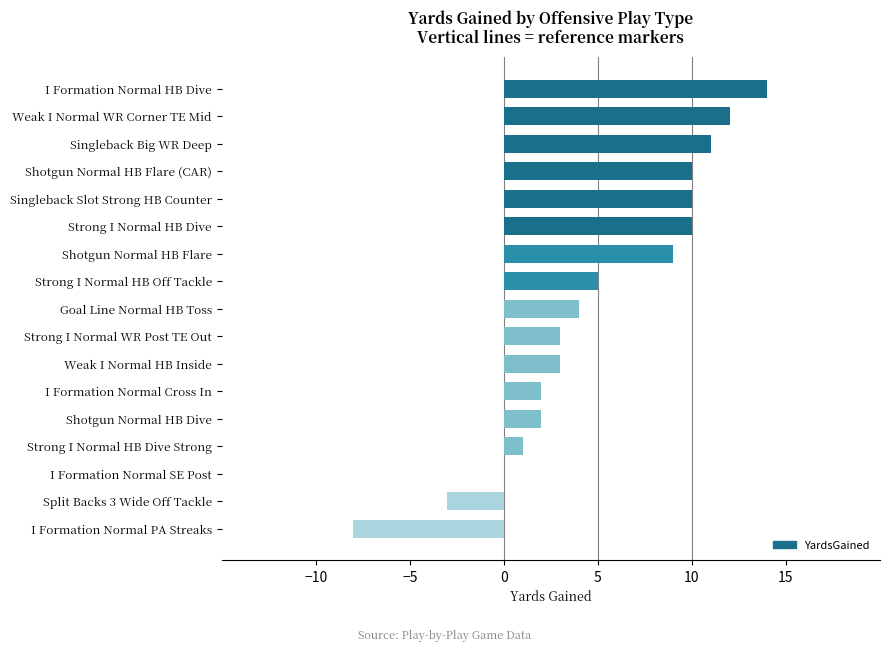

The value at I Formation Normal SE Post is -11. True or false?

False